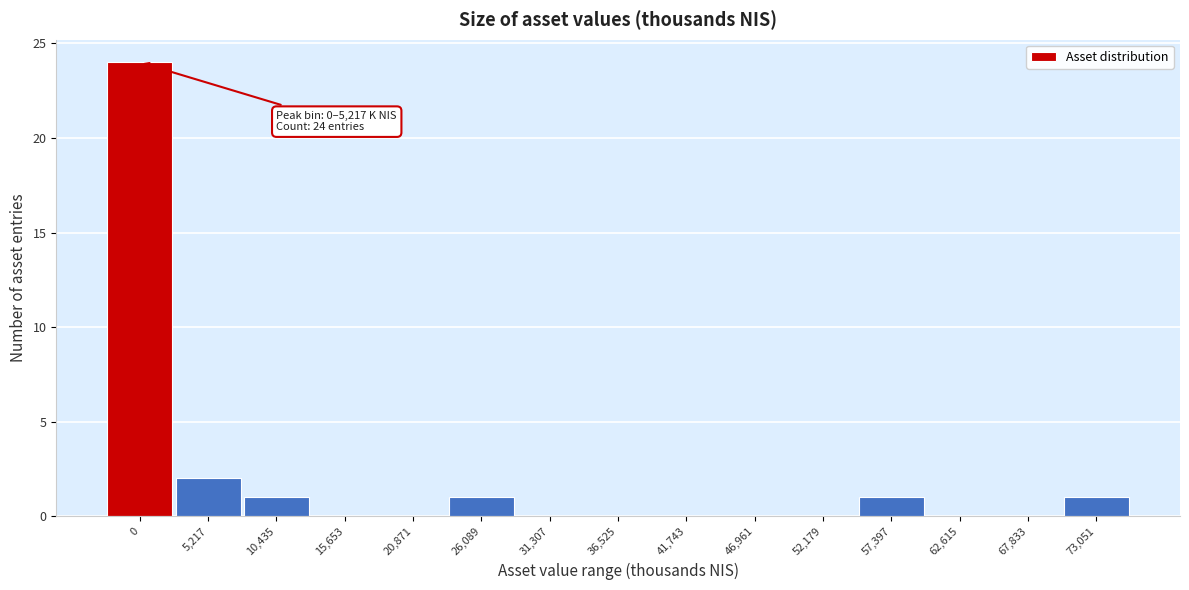

Reading left to right, what are all the values shown in this chart?

0=24	5,217=2	10,435=1	15,653=0	20,871=0	26,089=1	31,307=0	36,525=0	41,743=0	46,961=0	52,179=0	57,397=1	62,615=0	67,833=0	73,051=1